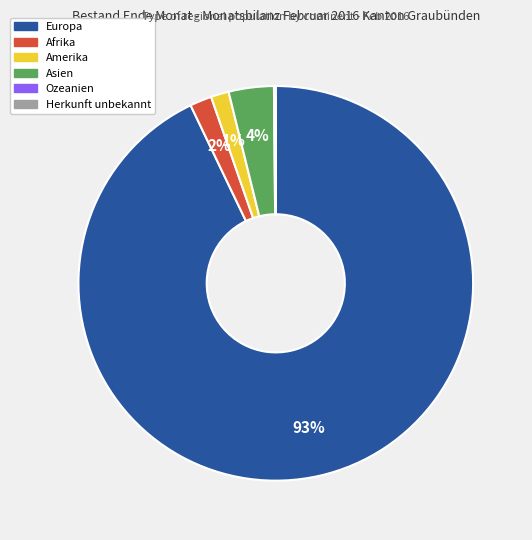

To the nearest percent, what percentage of the pie is Europa?

93%